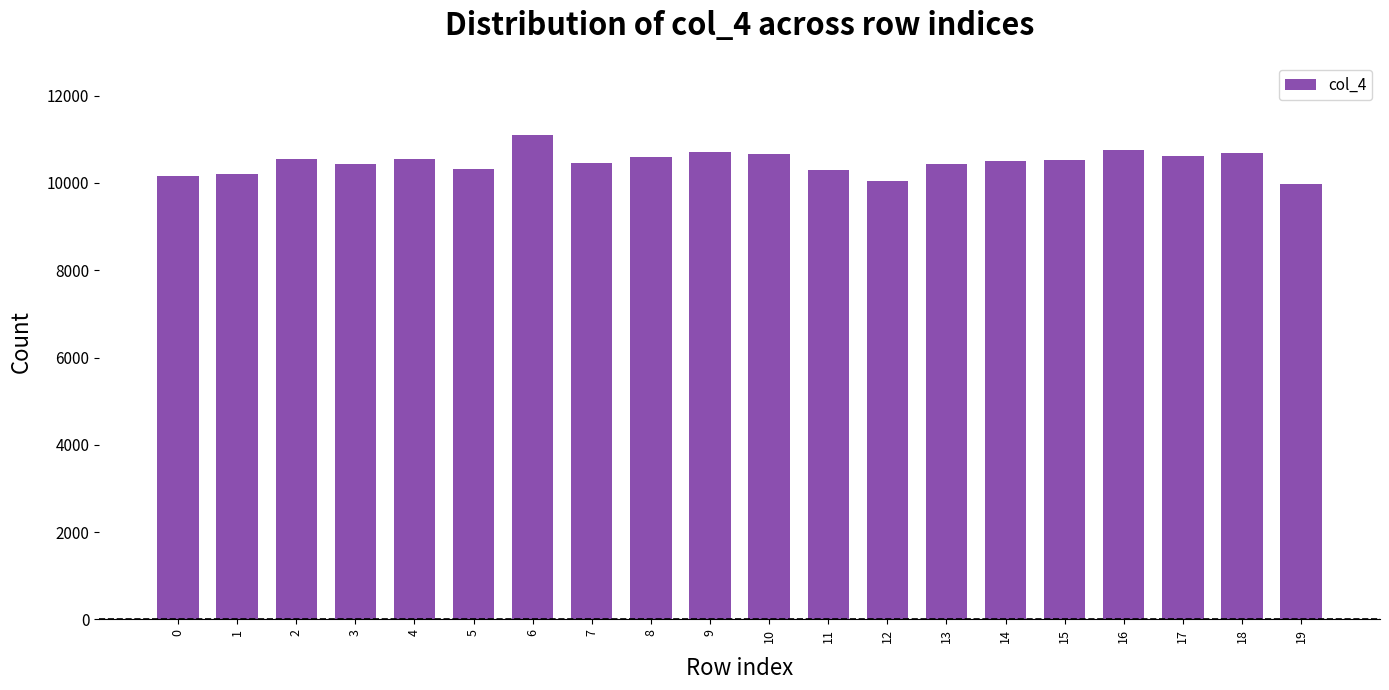

The value at 8 is 4497. True or false?

False